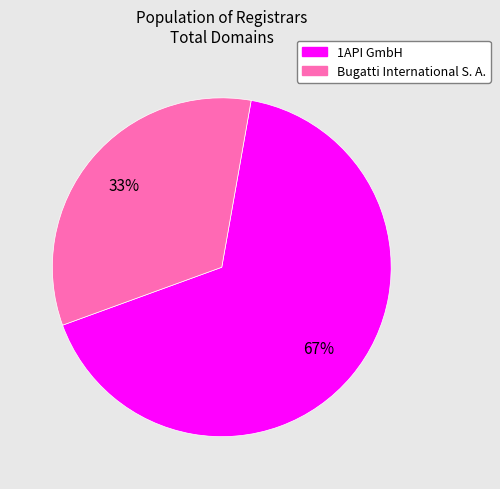

Is it true that Bugatti International S. A. is 33% of the pie?

True